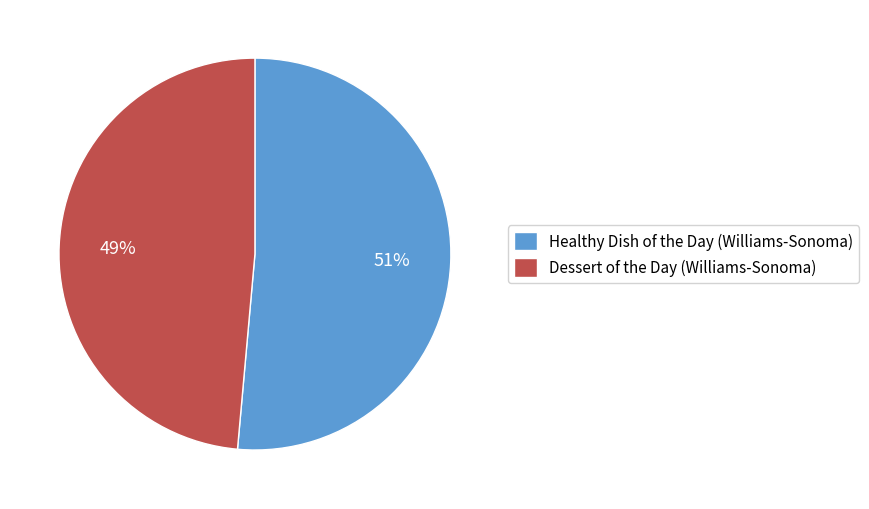

To the nearest percent, what is the average slice percentage?

50%